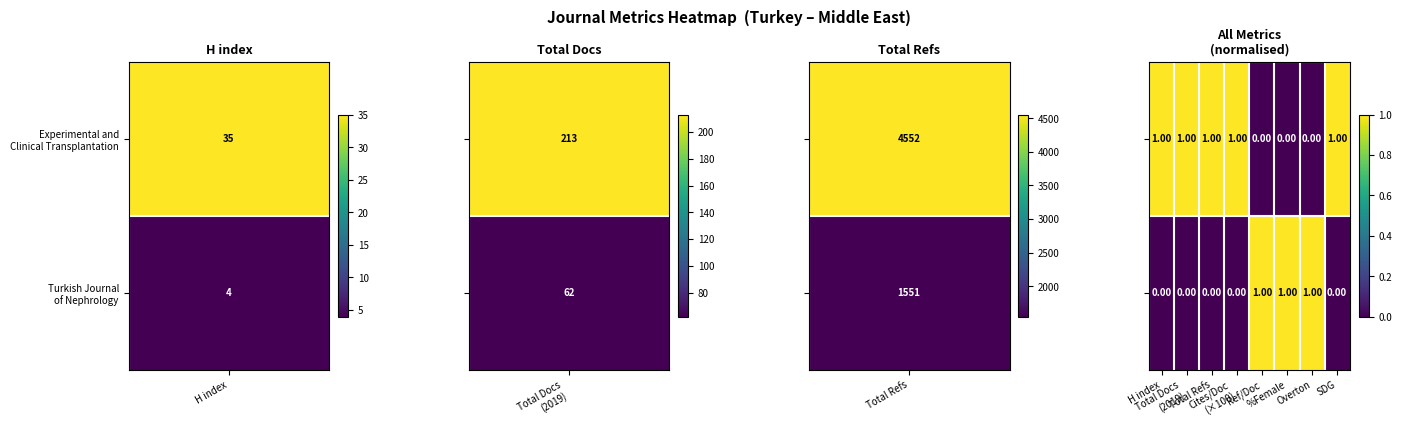

At how many categories does at least one series exceed 0?

8